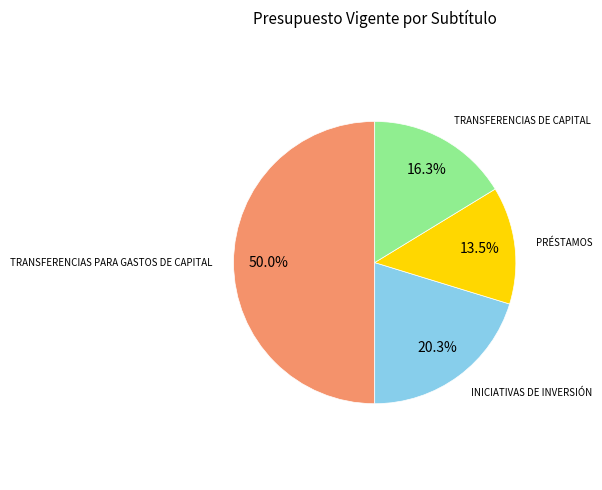

Count the number of slices in the pie.

4